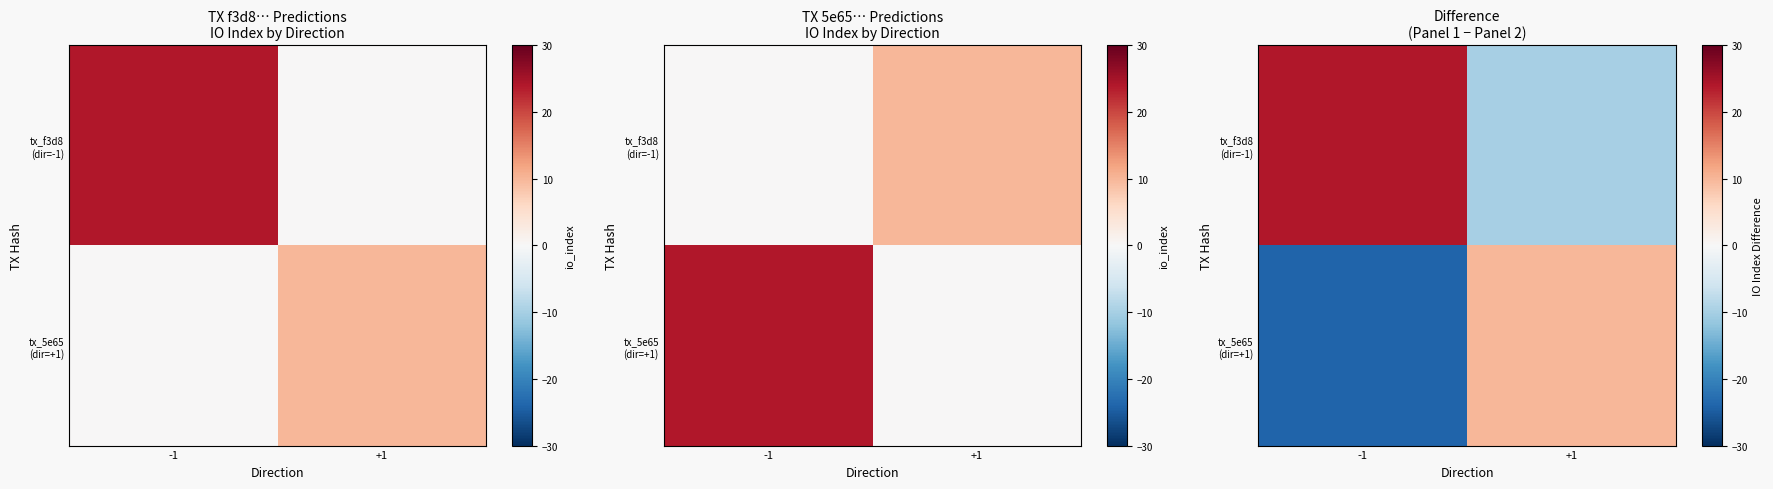

What is the spread (max minus min) of values at -1?

48